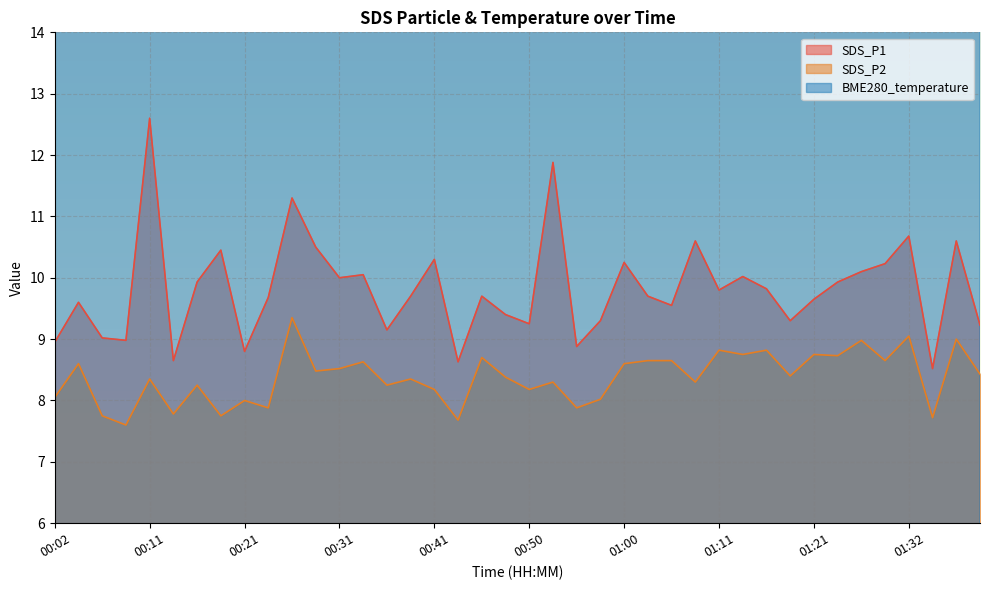

Rank the series by their maximum value, from lowest to highest.

SDS_P2, SDS_P1, BME280_temperature